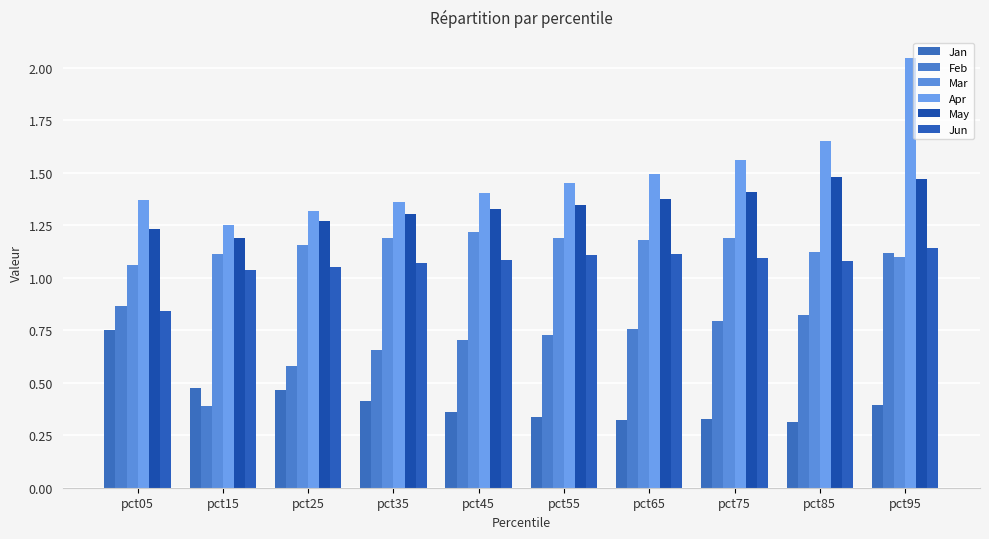

How many bars are there in total?

60